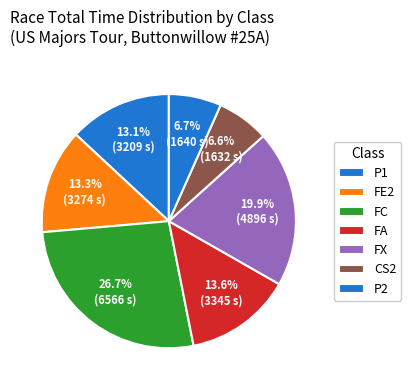

How many slices are in this pie chart?

7